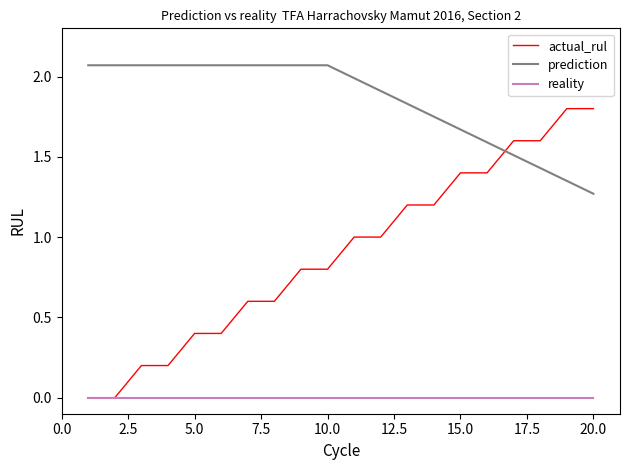

How many intersections are there between actual_rul and prediction?

1